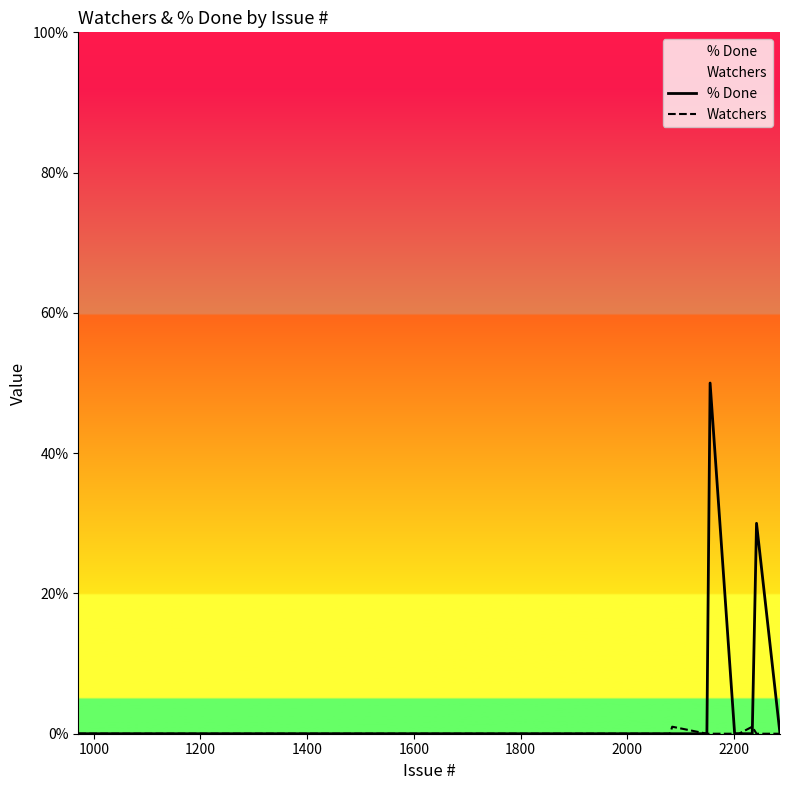

Which series has the largest range (max minus min)?

% Done